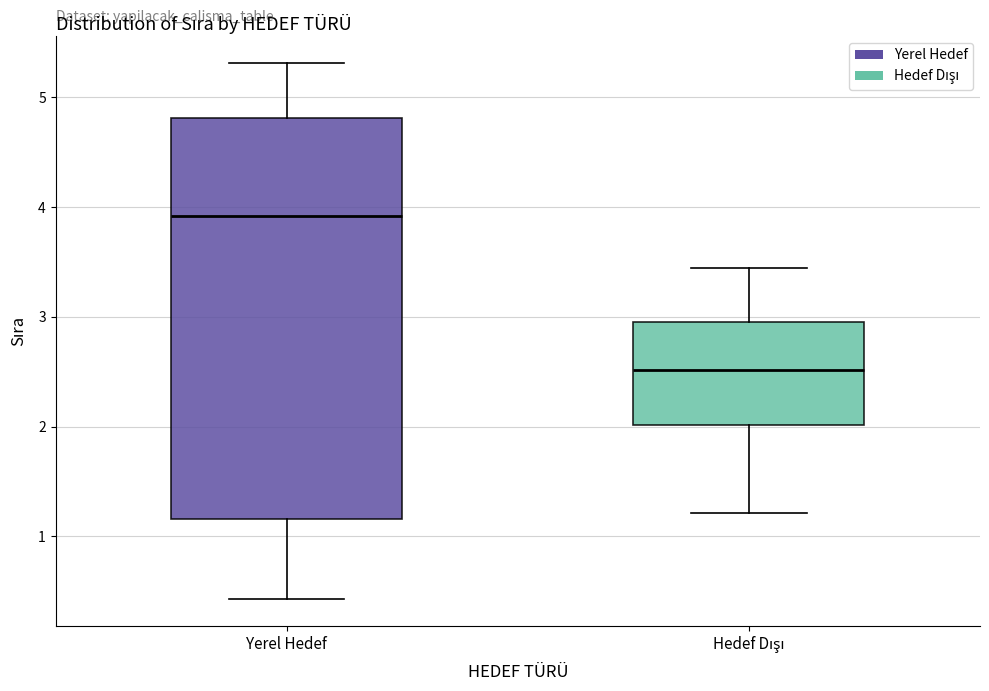

Reading left to right, transcribe this box plot: for each box, give where its median line is, the range the box spans, and where its two whiskers end, as read against the y-axis. The values are not printed on the chart, so give them approximately, as read against the axis.

Yerel Hedef: median 3.9, box 1.2 to 4.8, whiskers 0.4 to 5.3
Hedef Dışı: median 2.5, box 2.0 to 3.0, whiskers 1.2 to 3.4